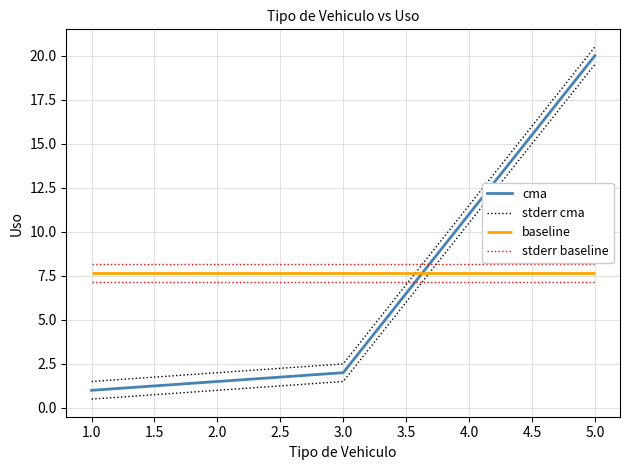

The cma series shows 36.0 at 5.0. True or false?

False